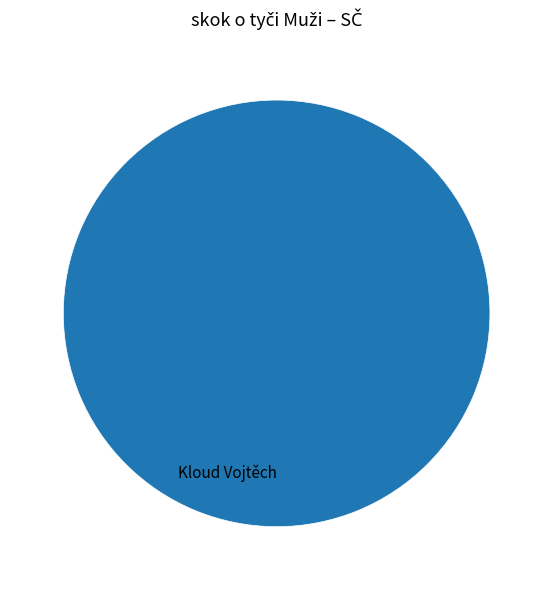

Is it true that Kloud Vojtěch is 100% of the pie?

True